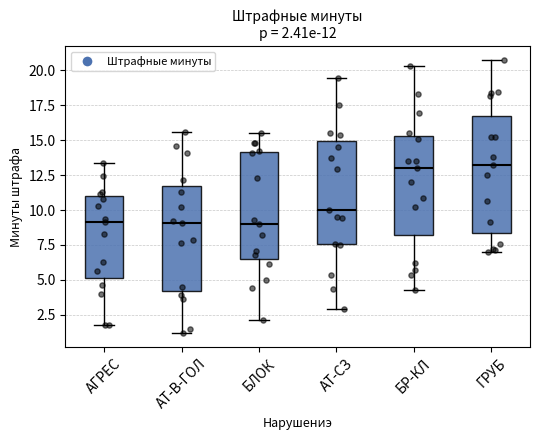

Which box is the tallest, from its lower edge to its upper edge?

ГРУБ